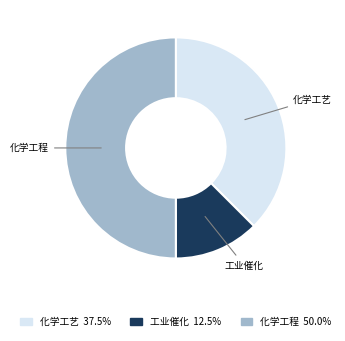

Is 工业催化 the majority of the pie?

No